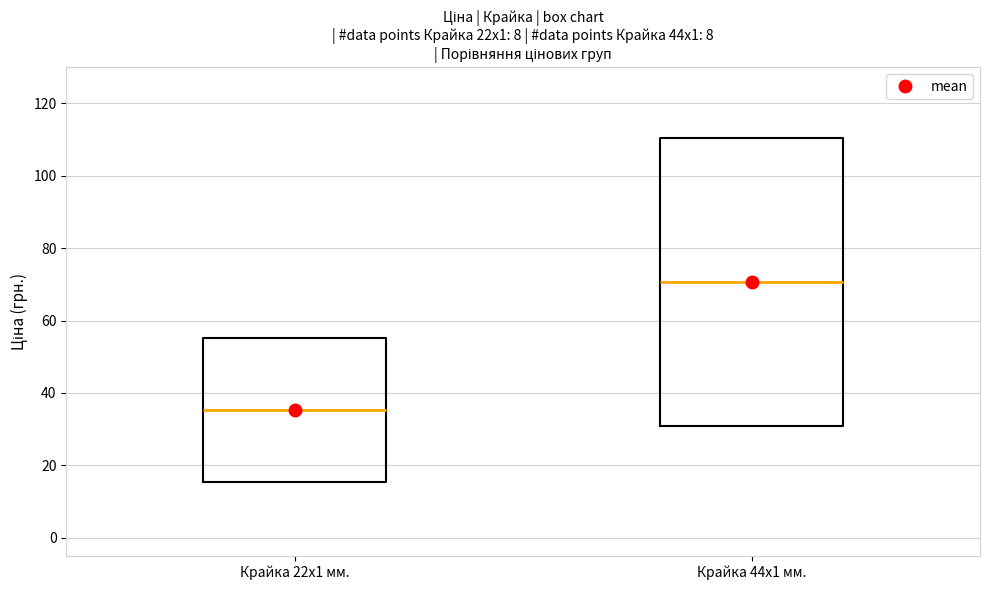

Reading left to right, transcribe this box plot: for each box, give where its median line is, the range the box spans, and where its two whiskers end, as read against the y-axis. The values are not printed on the chart, so give them approximately, as read against the axis.

Крайка 22x1 мм.: median 36, box 16 to 56, whiskers 16 to 56
Крайка 44x1 мм.: median 70, box 30 to 110, whiskers 30 to 110